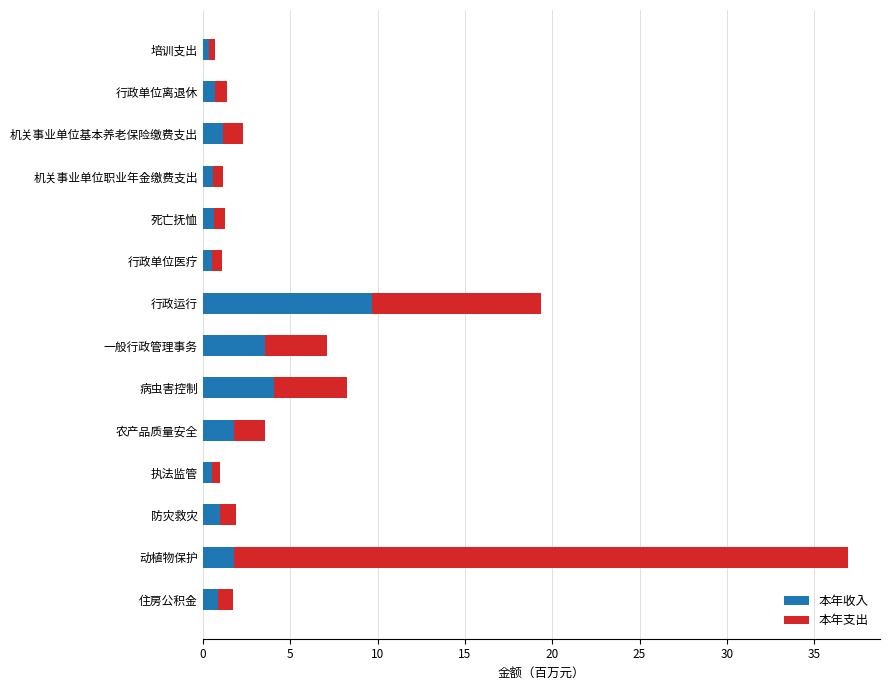

What is the sum of all 本年收入 values?

27.2